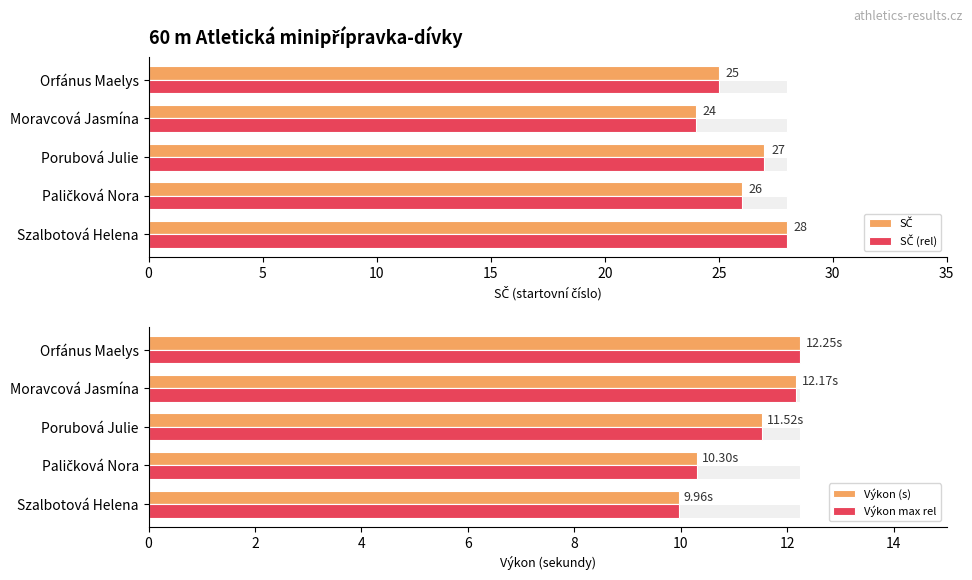

Are the bars grouped side by side (vs. stacked)?

Yes